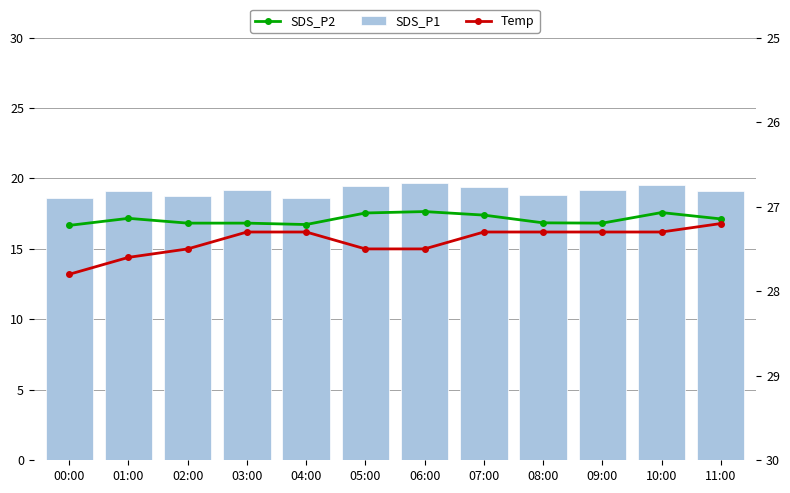

Reading left to right, transcribe all the data shown in this chart.

SDS_P2: 16.7	17.2	16.8	16.8	16.7	17.6	17.6	17.4	16.9	16.8	17.6	17.1
SDS_P1: 18.6	19.1	18.7	19.2	18.6	19.4	19.6	19.4	18.8	19.2	19.6	19.1
Temp: 27.8	27.6	27.5	27.3	27.3	27.5	27.5	27.3	27.3	27.3	27.3	27.2